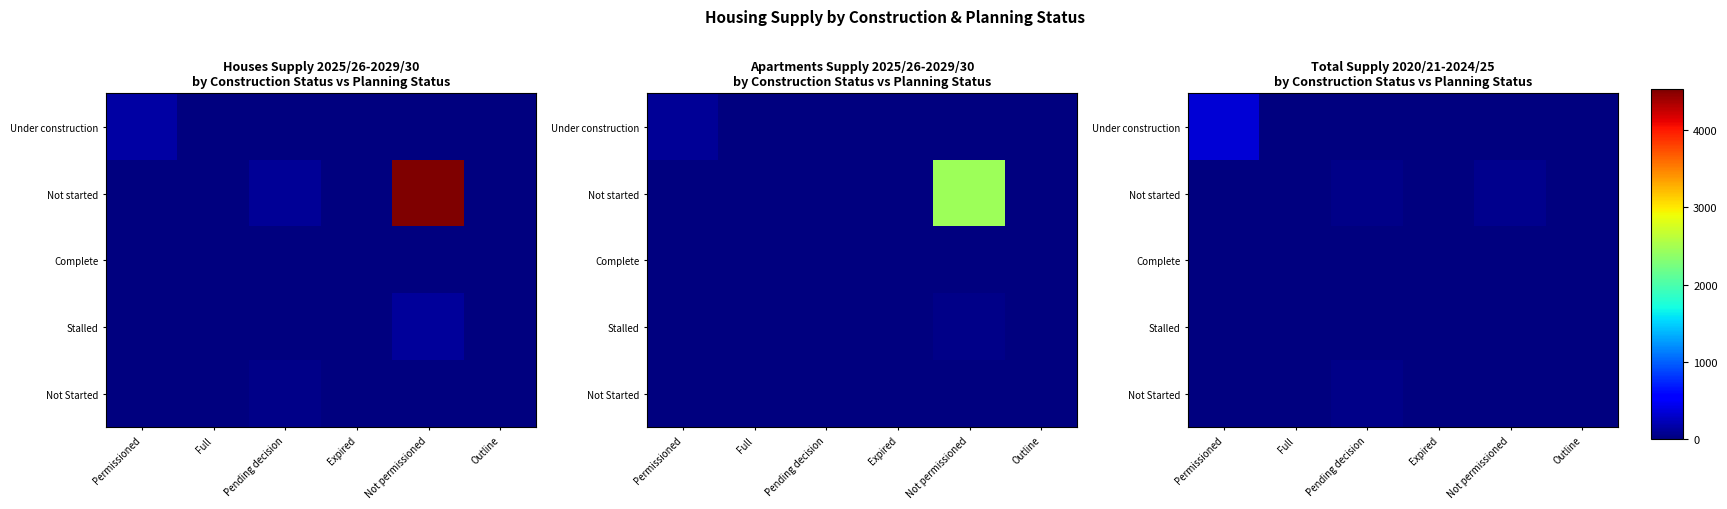

Where is Not started nearest to the value 29?

Pending decision